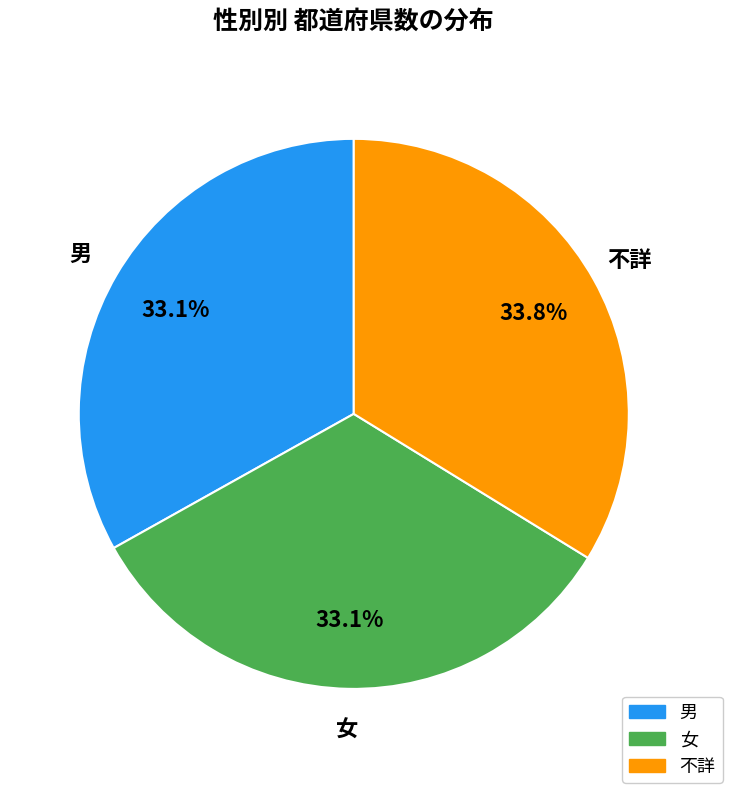

To the nearest percent, what percentage of the pie is 不詳?

34%